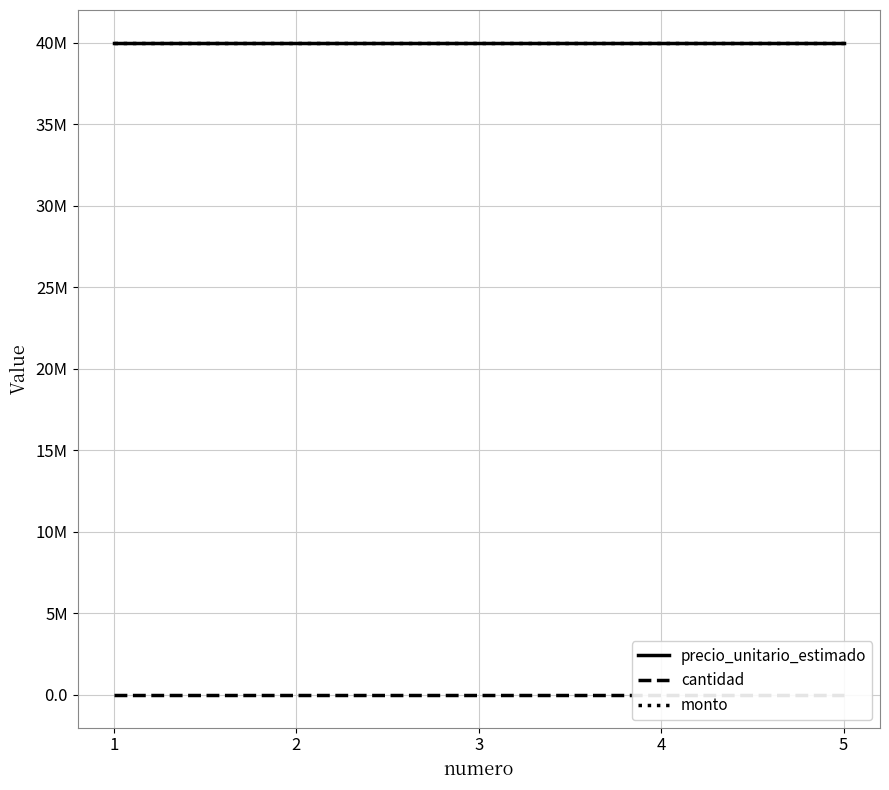

Reading right to left, extract all data points from this chart.

precio_unitario_estimado: 40000000	40000000	40000000	40000000	40000000
cantidad: 1	1	1	1	1
monto: 40000000	40000000	40000000	40000000	40000000